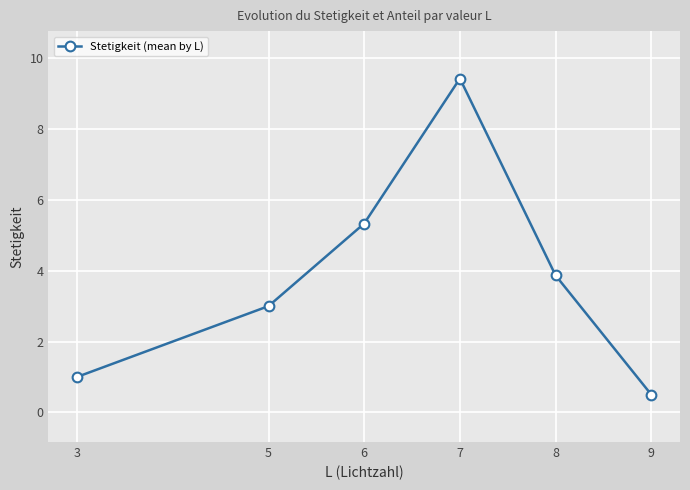

How many interior local peaks (higher than both neighbors) does the data have?

1